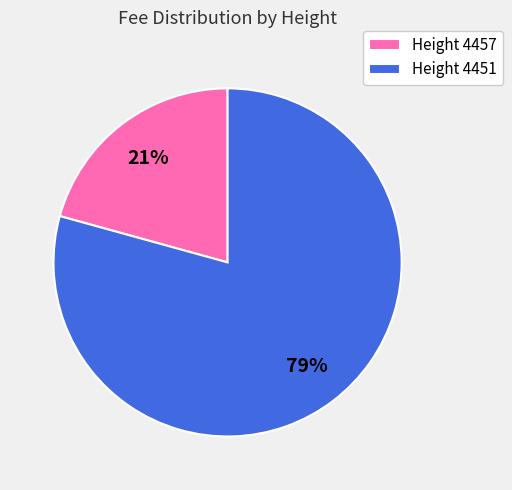

True or false: Height 4457 accounts for 21% of the total.

True